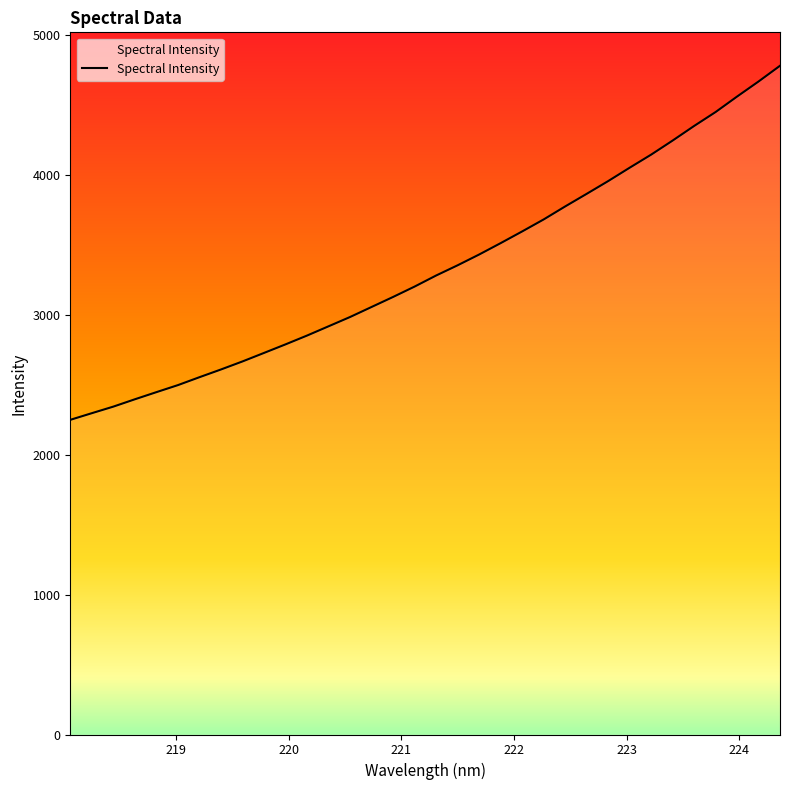

What is the greatest value displayed?

4777.1